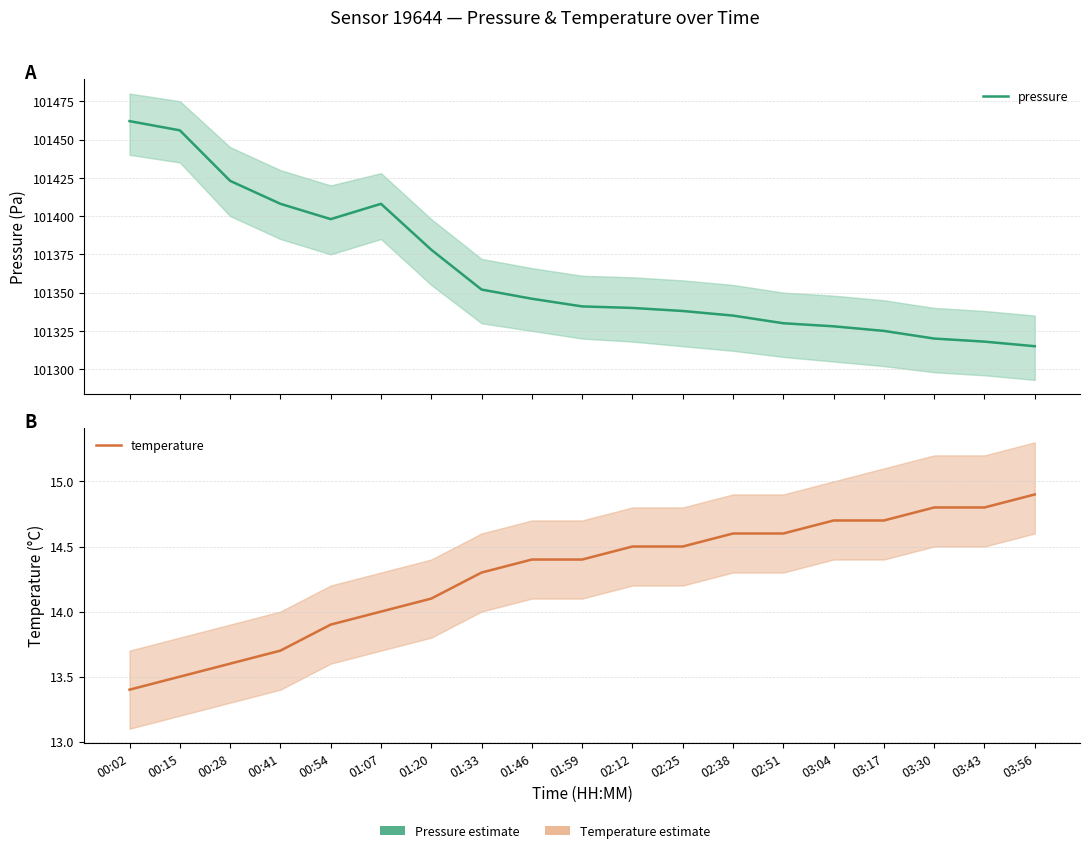

True or false: pressure and temperature cross at least once.

False